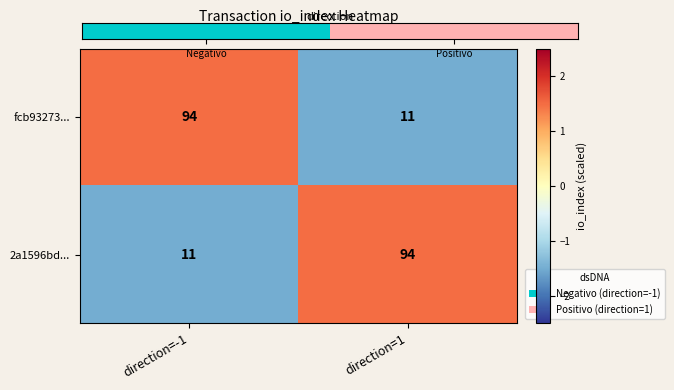

How many distinct data groups are displayed?

2